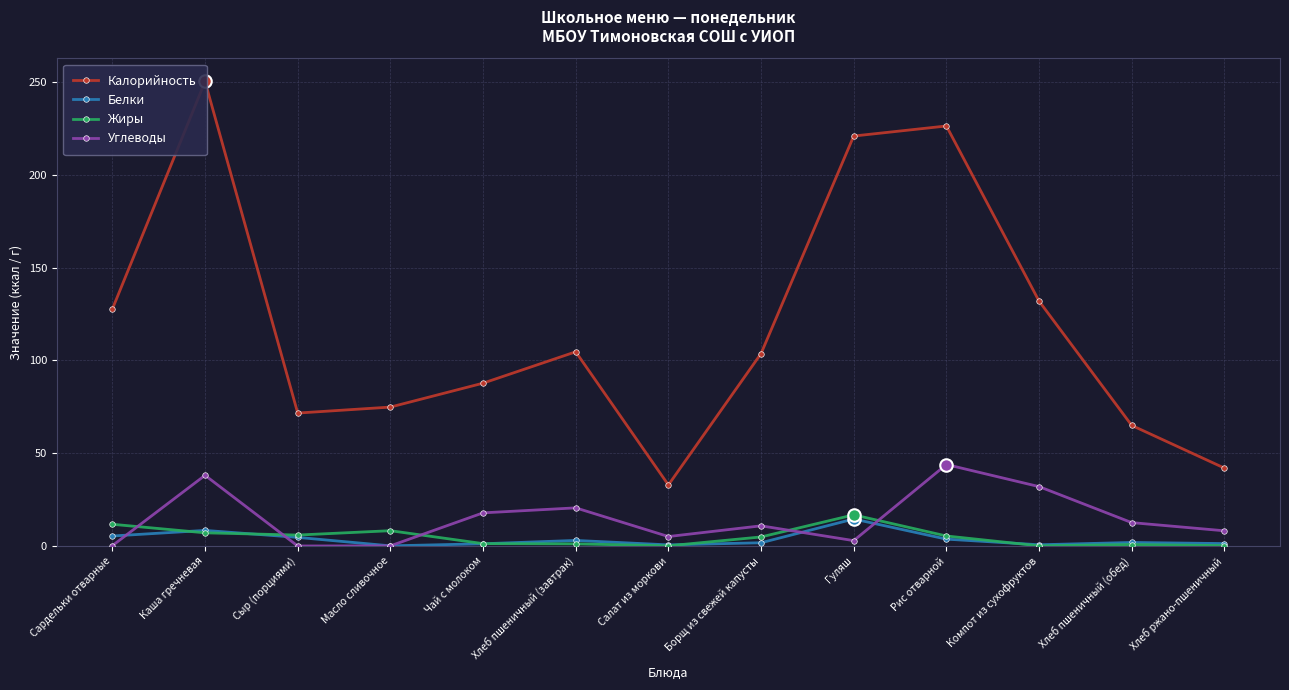

Between Салат из моркови and Хлеб пшеничный (обед), which series saw the biggest shift?

Калорийность